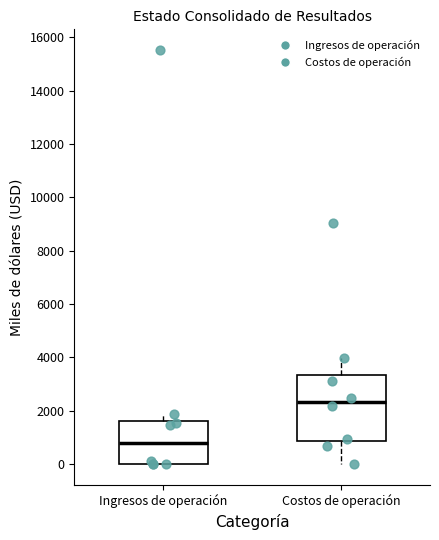

Reading left to right, transcribe this box plot: for each box, give where its median line is, the range the box spans, and where its two whiskers end, as read against the y-axis. The values are not printed on the chart, so give them approximately, as read against the axis.

Ingresos de operación: median 800, box 0 to 1600, whiskers 0 to 1800
Costos de operación: median 2400, box 800 to 3400, whiskers 0 to 4000